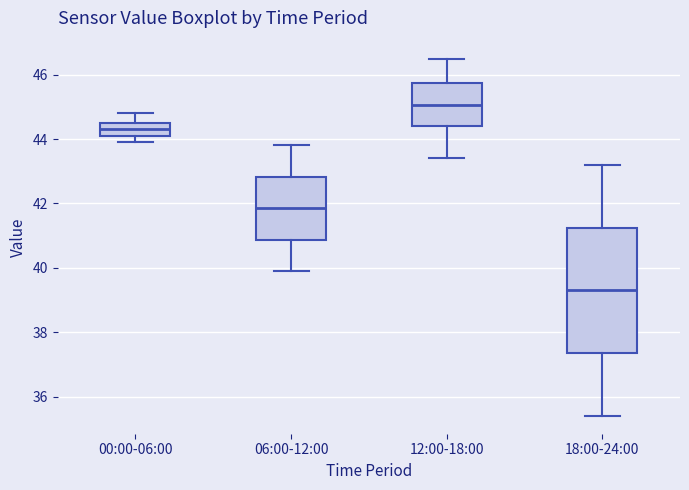

Which box has the highest median line?

12:00-18:00